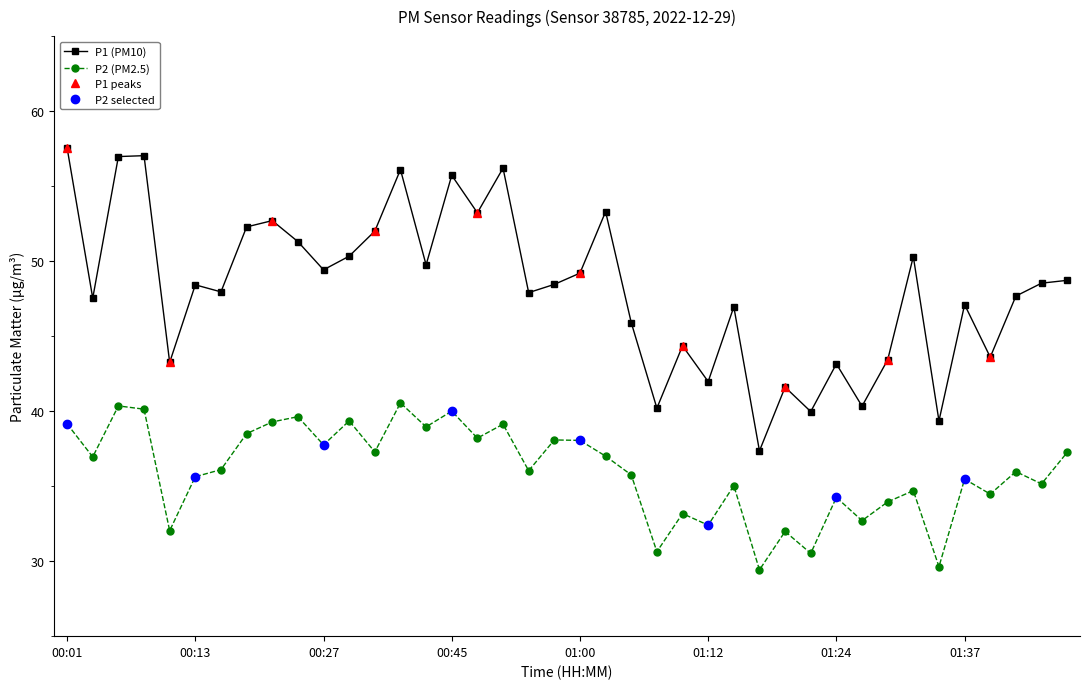

Which category has the lowest value across all series?

01:17